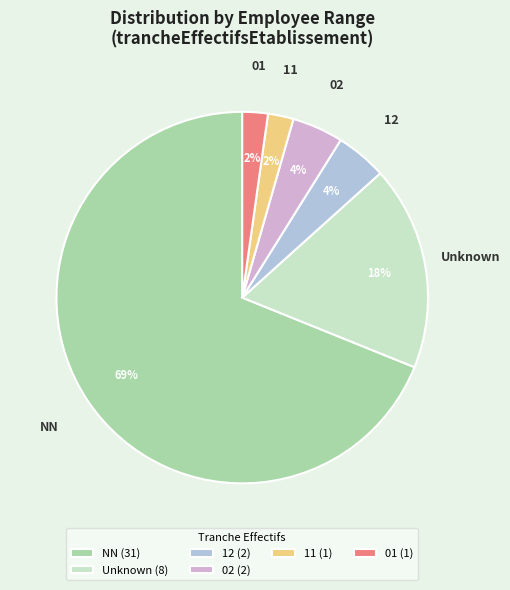

Count the number of slices in the pie.

6